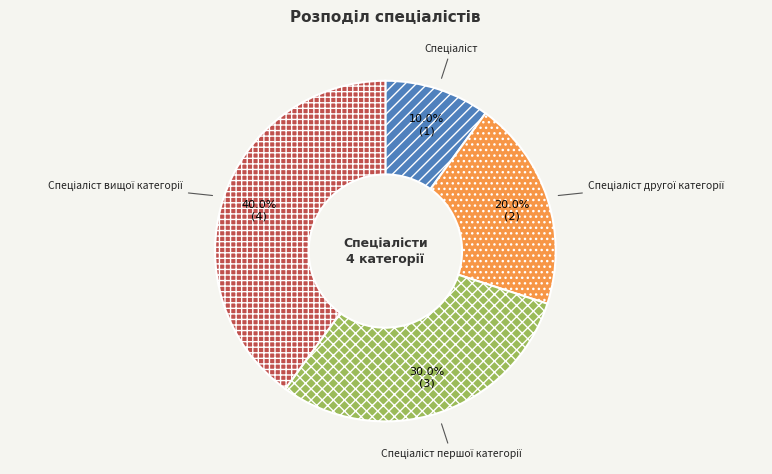

How many slices are in this pie chart?

4